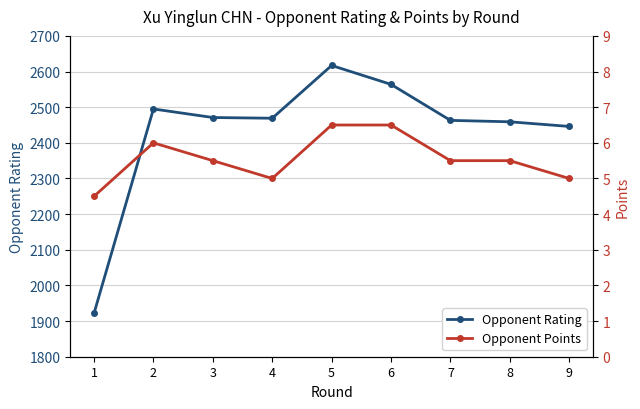

What is the difference between the Opponent Points values at 3 and 9?

0.5